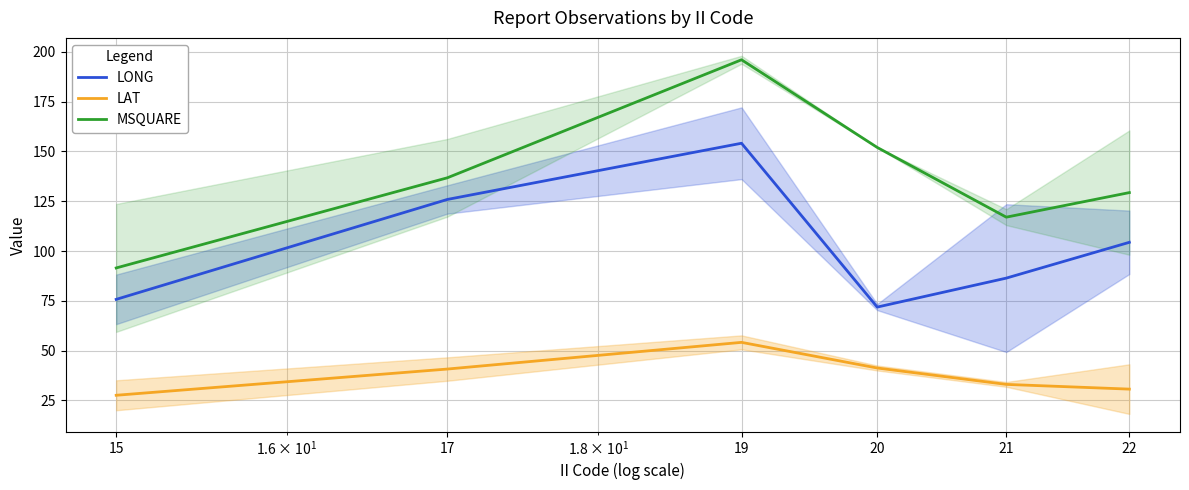

What is the sum of all MSQUARE values?

822.6